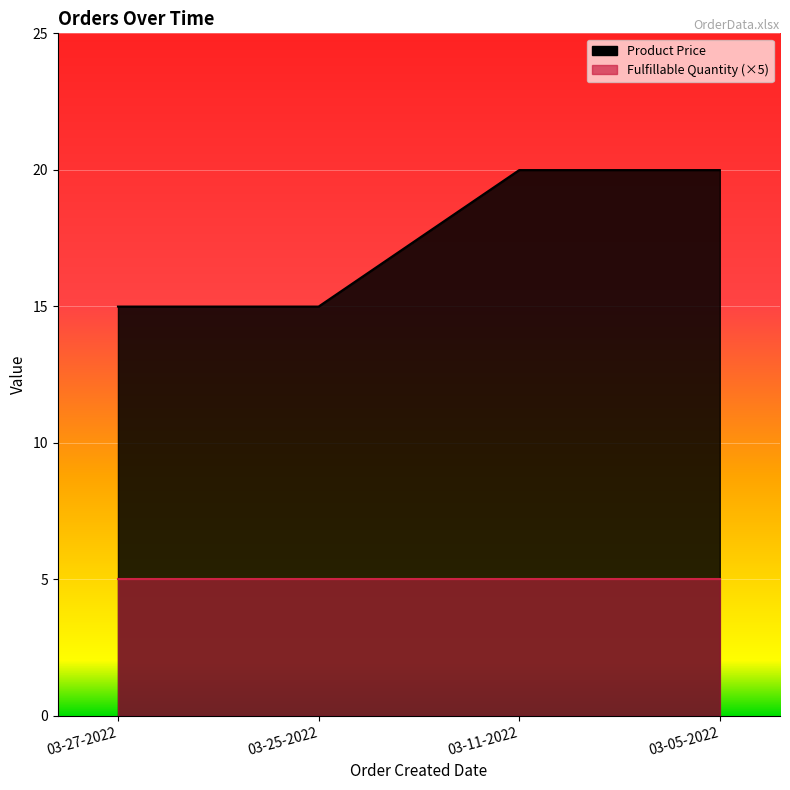

At which category does the chart reach its minimum across all series?

03-27-2022